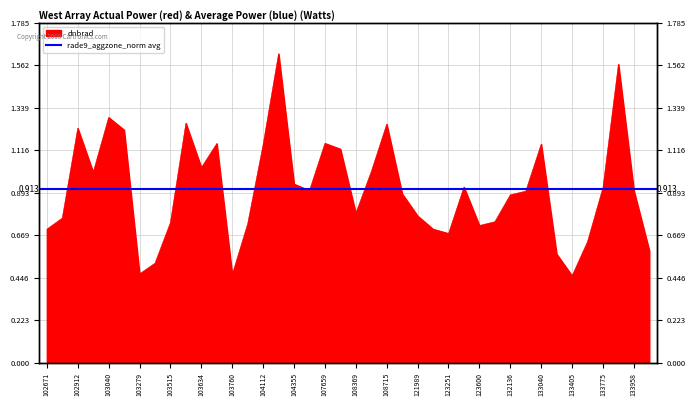

Reading left to right, what are all the values shown in this chart?

0.7	0.8	1.2	1.0	1.3	1.2	0.5	0.5	0.7	1.3	1.0	1.2	0.5	0.7	1.1	1.6	0.9	0.9	1.2	1.1	0.8	1.0	1.3	0.9	0.8	0.7	0.7	0.9	0.7	0.7	0.9	0.9	1.1	0.6	0.5	0.6	0.9	1.6	0.9	0.6